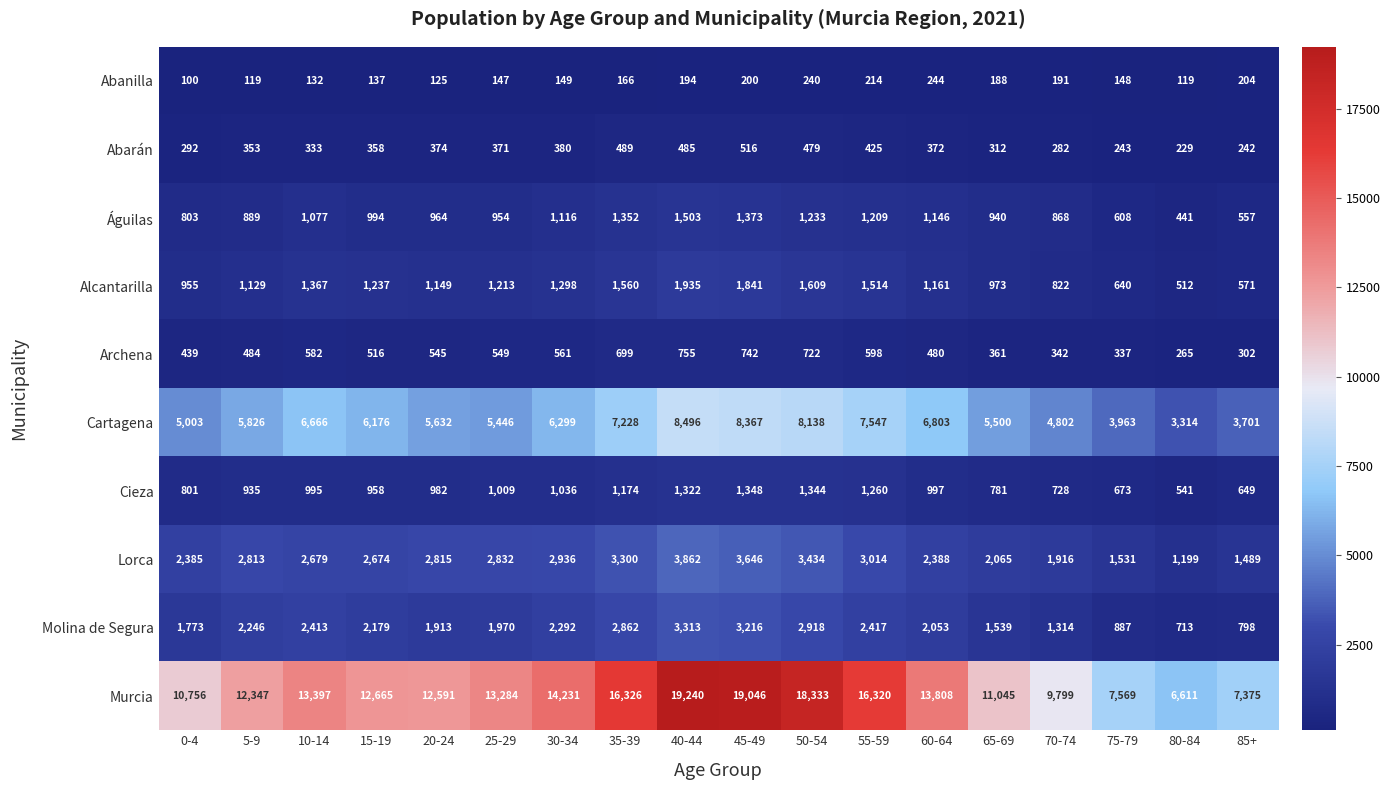

How many distinct data groups are displayed?

10